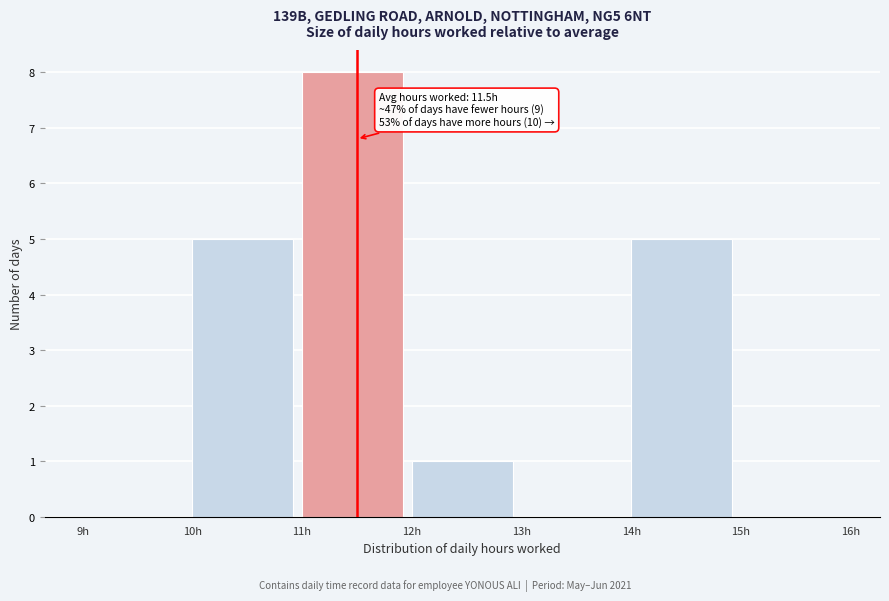

Over which range of the x-axis is the bar tallest?

11 to 12